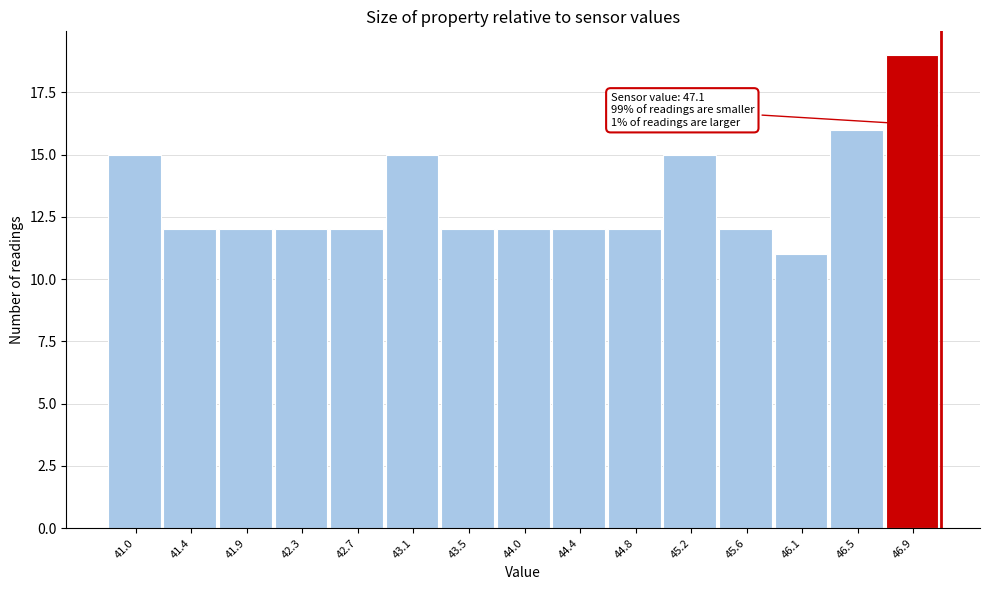

Over which range of the x-axis is the bar tallest?

46.68 to 47.10